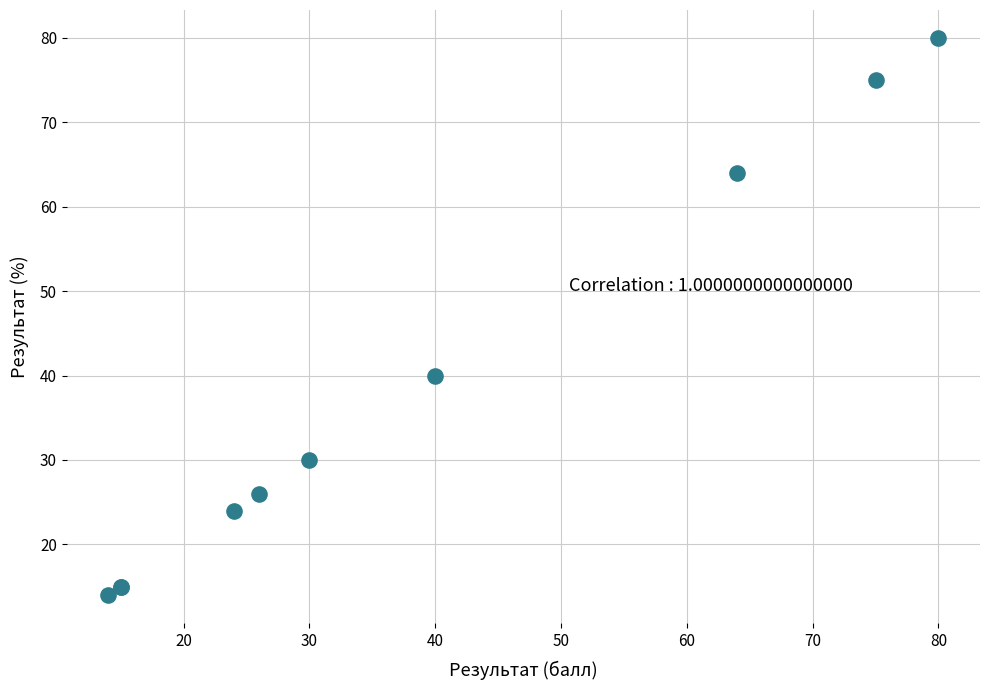

What Y value in the scatter plot is closest to 47?

40